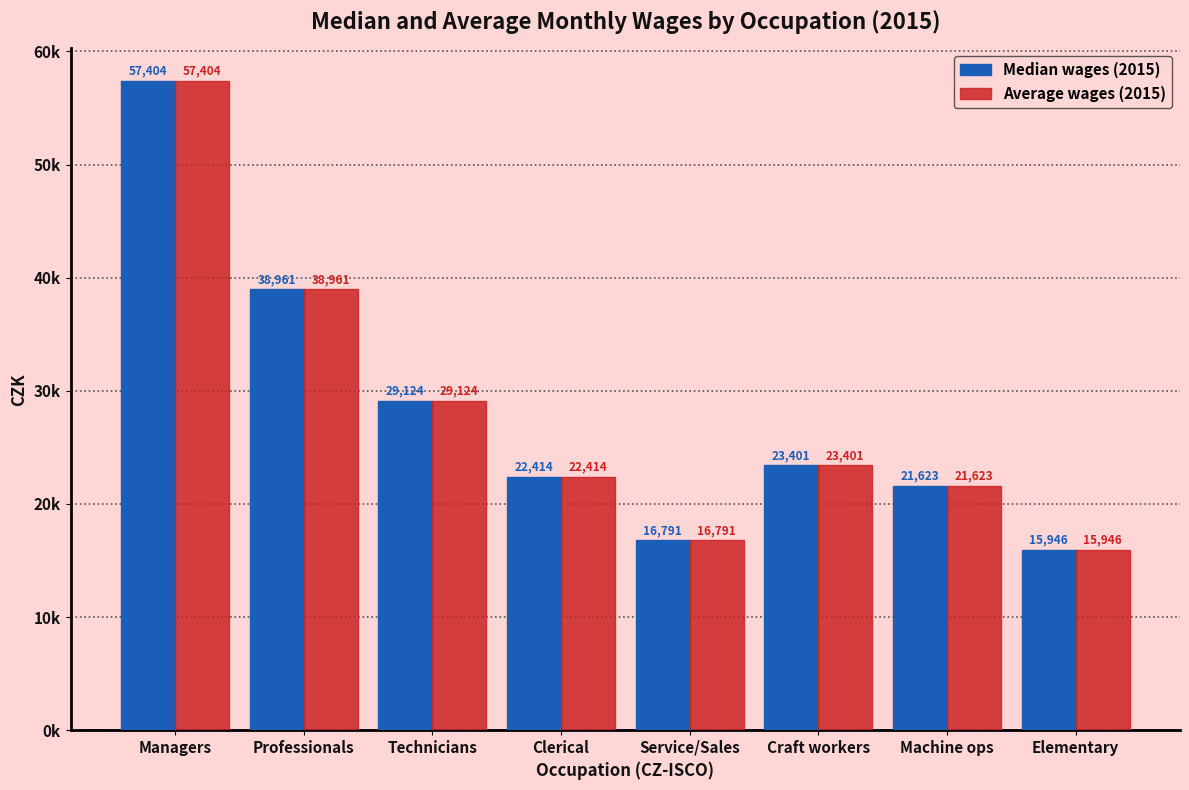

At which category is the sum across all series the highest?

Managers